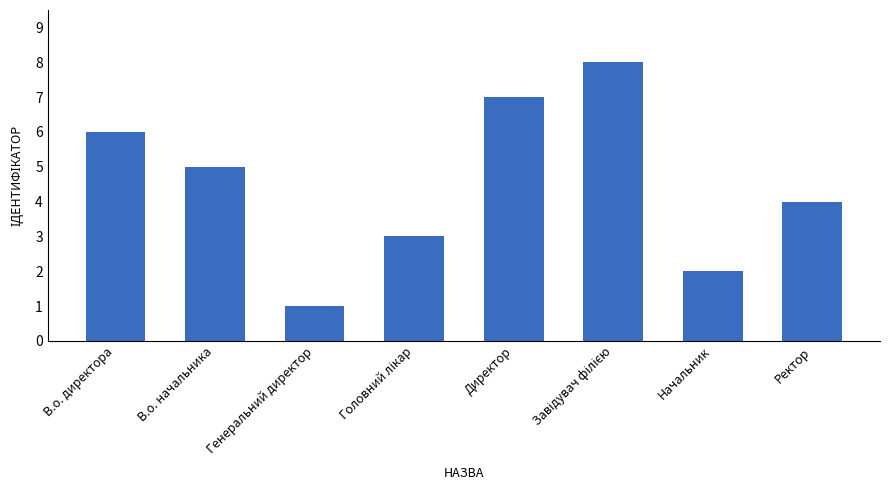

What is the maximum value shown in the chart?

8